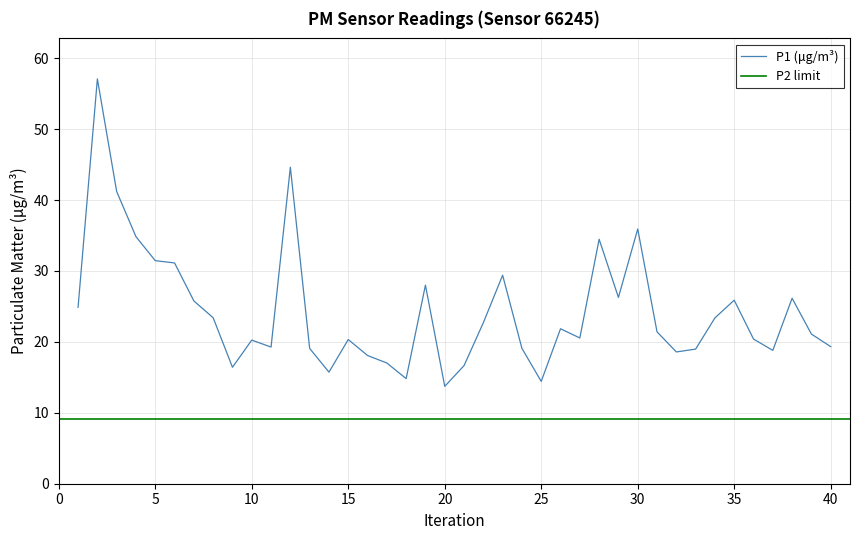

What is the minimum value for P1 (μg/m³)?

13.7